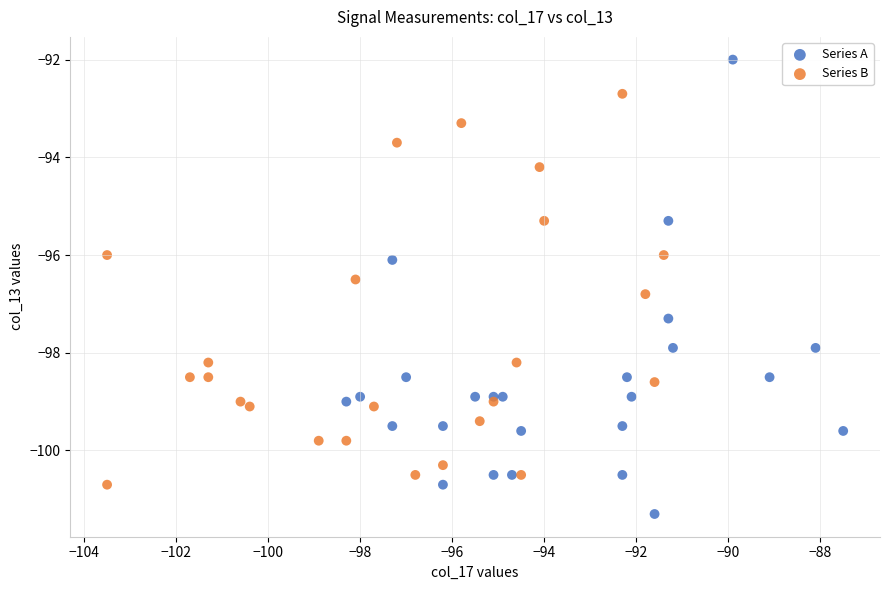

Which series reaches the maximum Y coordinate?

Series A